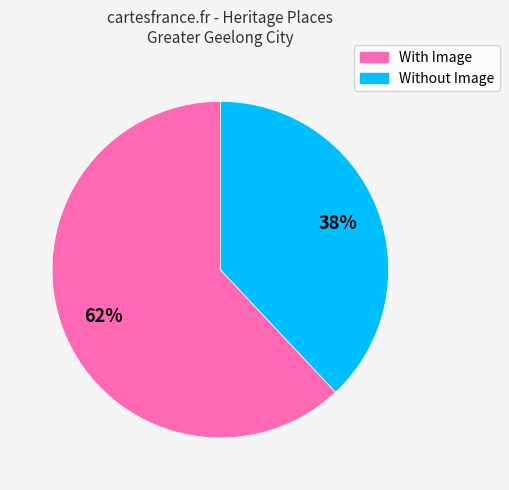

Does any single category account for the majority?

Yes